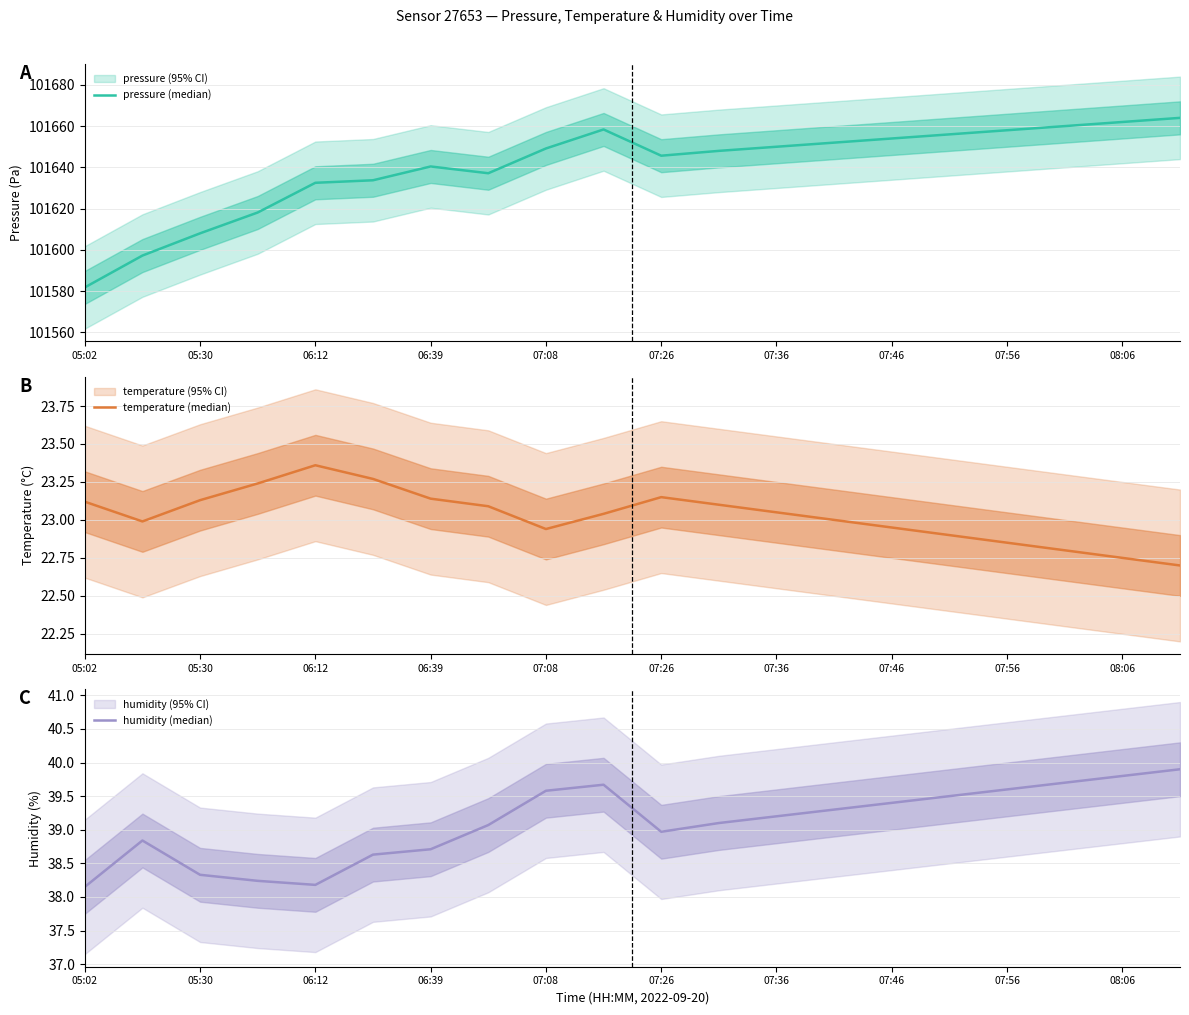

What is the lowest value of the pressure (median) series?

101581.8